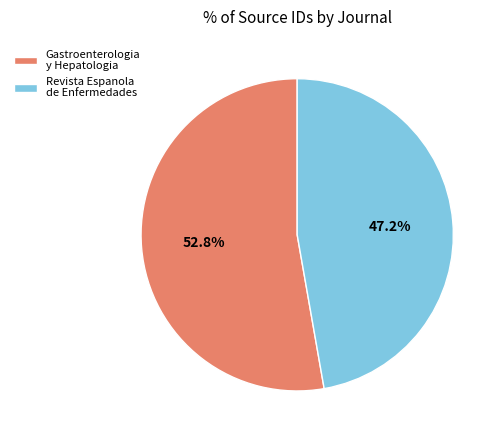

Which category has the smallest portion of the pie?

Revista Espanola de Enfermedades